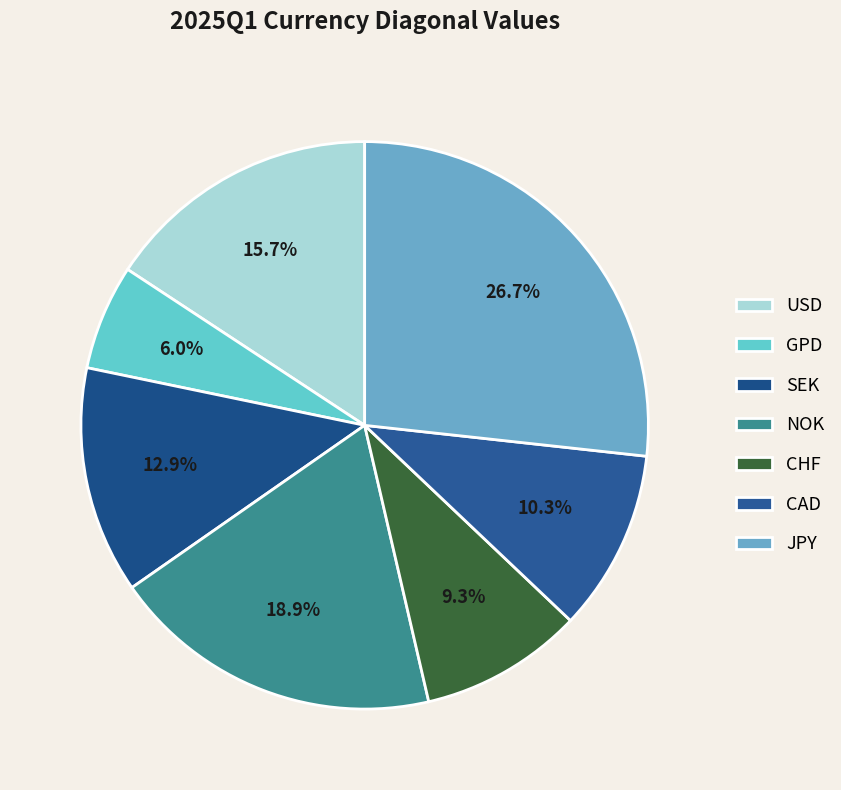

Does SEK account for over 50% of the chart?

No